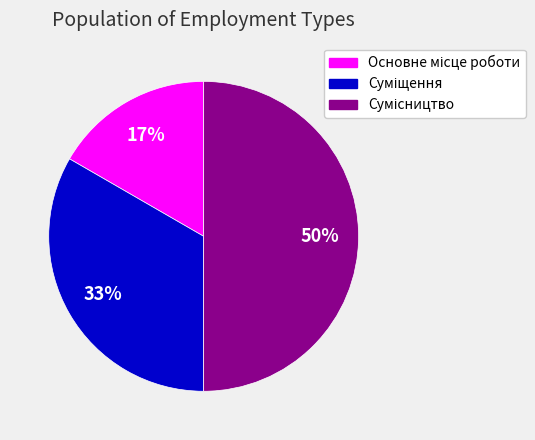

To the nearest percent, what is the average slice percentage?

33%